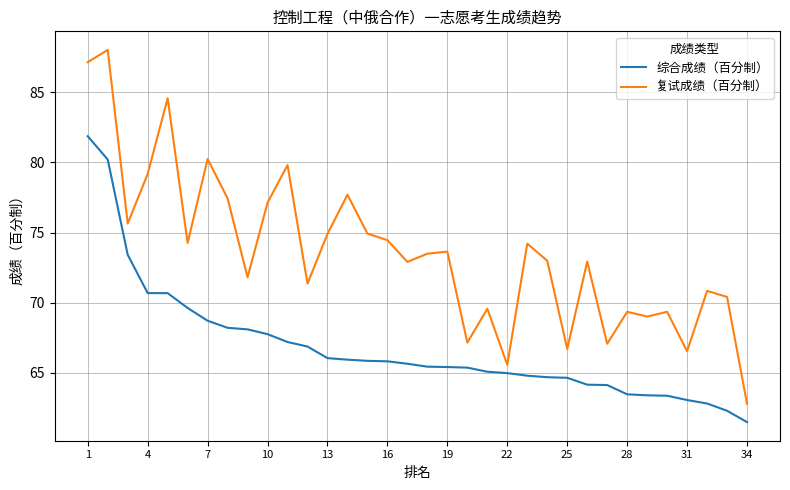

What is the smallest value displayed?

61.5